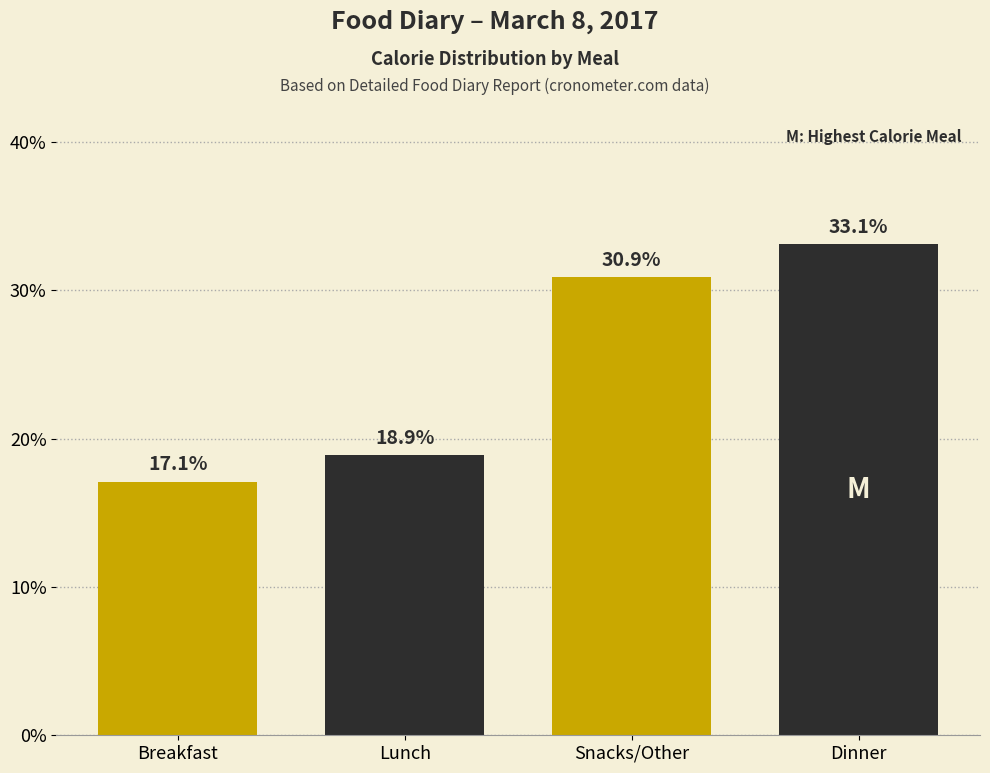

Reading right to left, what are all the values shown in this chart?

33.1	30.9	18.9	17.1